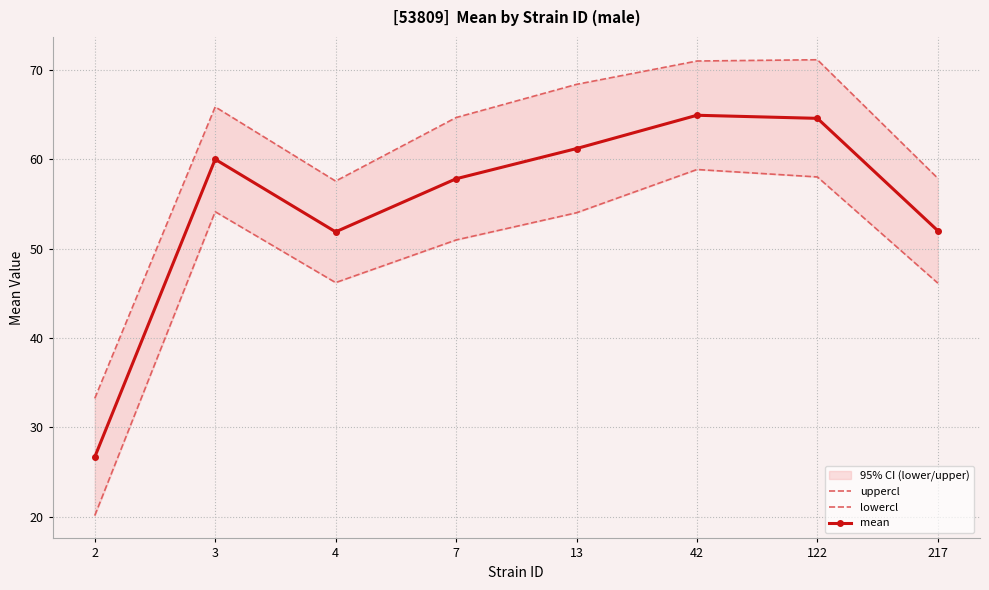

True or false: uppercl and lowercl intersect in this chart.

False